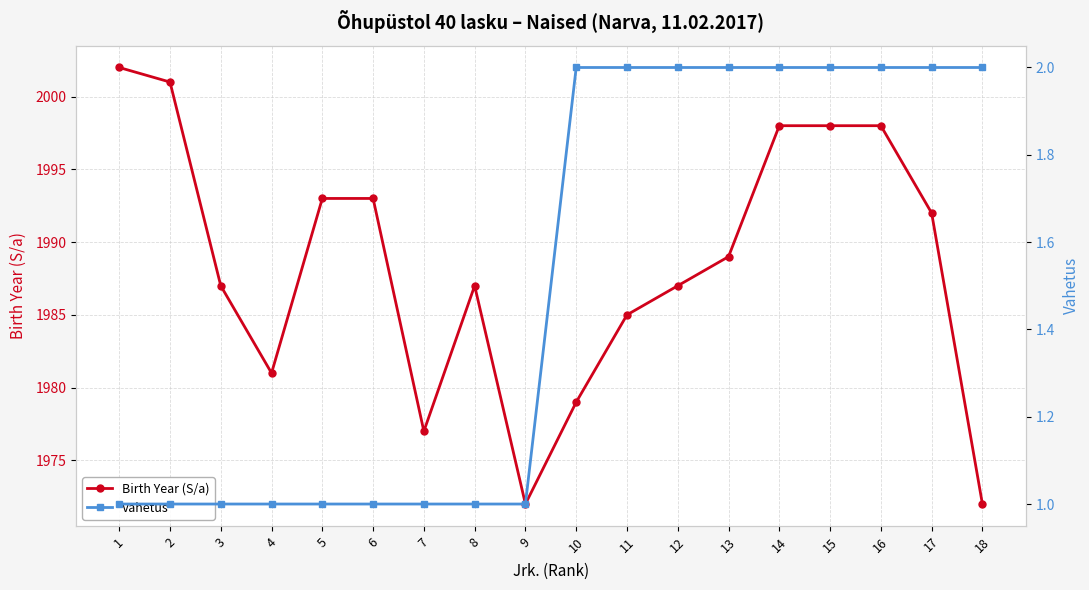

Does the chart display data point markers on the line(s)?

Yes